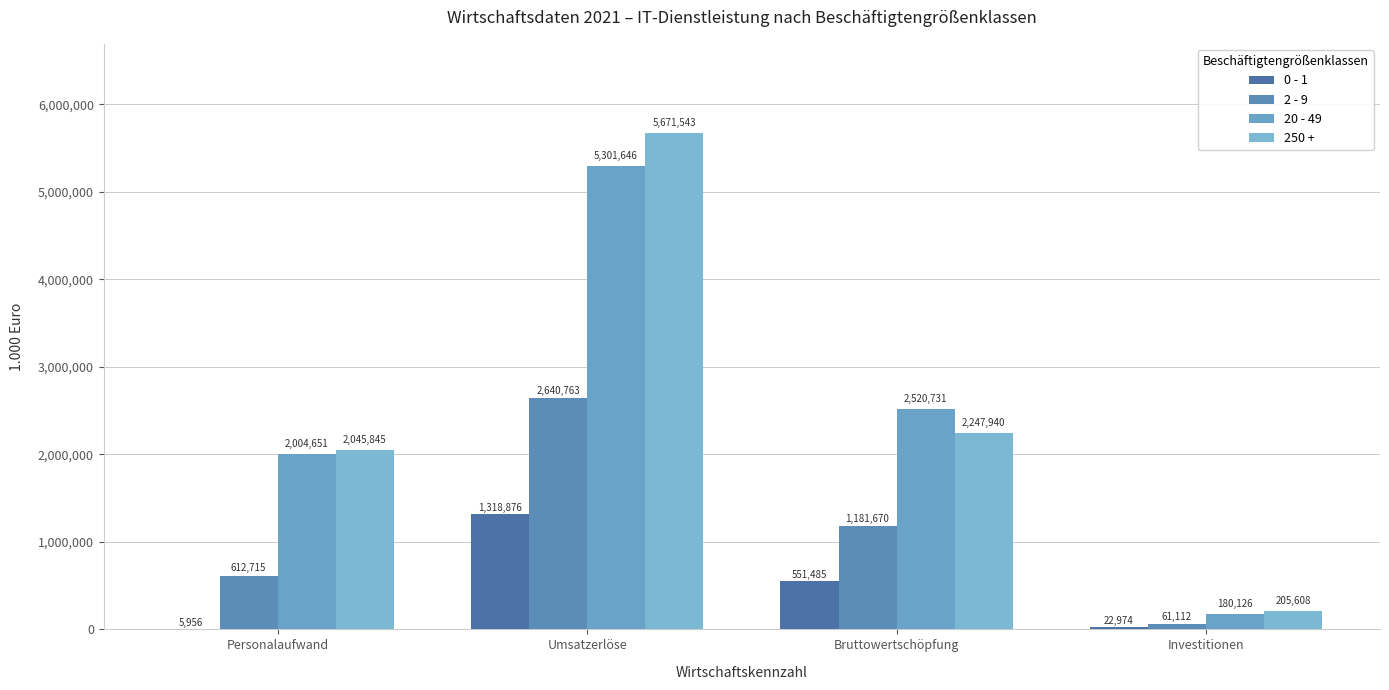

Reading right to left, what are all the values shown in this chart?

0 - 1: Investitionen=22974	Bruttowertschöpfung=551485	Umsatzerlöse=1318876	Personalaufwand=5956
2 - 9: Investitionen=61112	Bruttowertschöpfung=1181670	Umsatzerlöse=2640763	Personalaufwand=612715
20 - 49: Investitionen=180126	Bruttowertschöpfung=2520731	Umsatzerlöse=5301646	Personalaufwand=2004651
250 +: Investitionen=205608	Bruttowertschöpfung=2247940	Umsatzerlöse=5671543	Personalaufwand=2045845